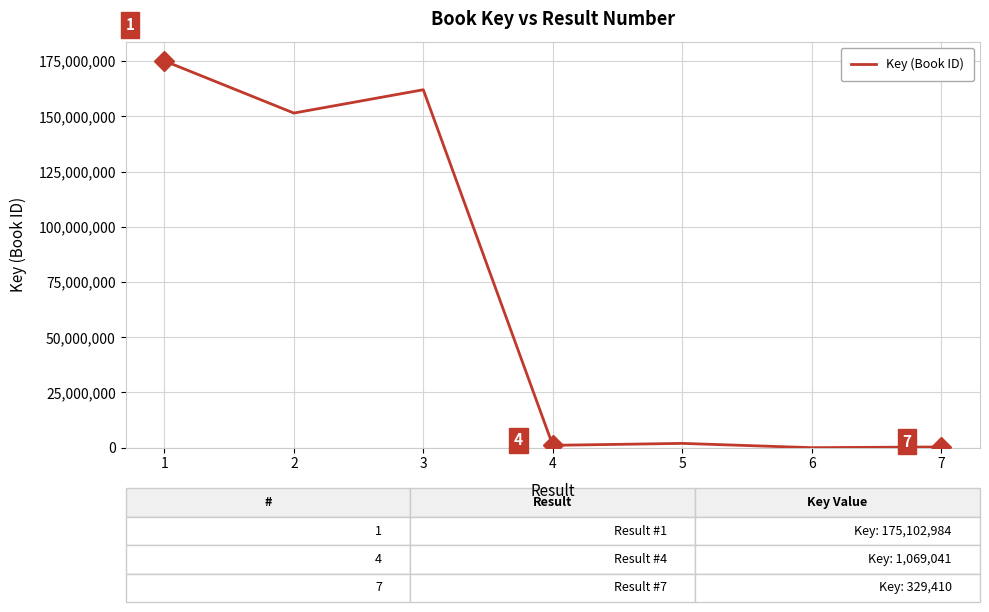

What is the difference between the maximum and second lowest values?

174773574